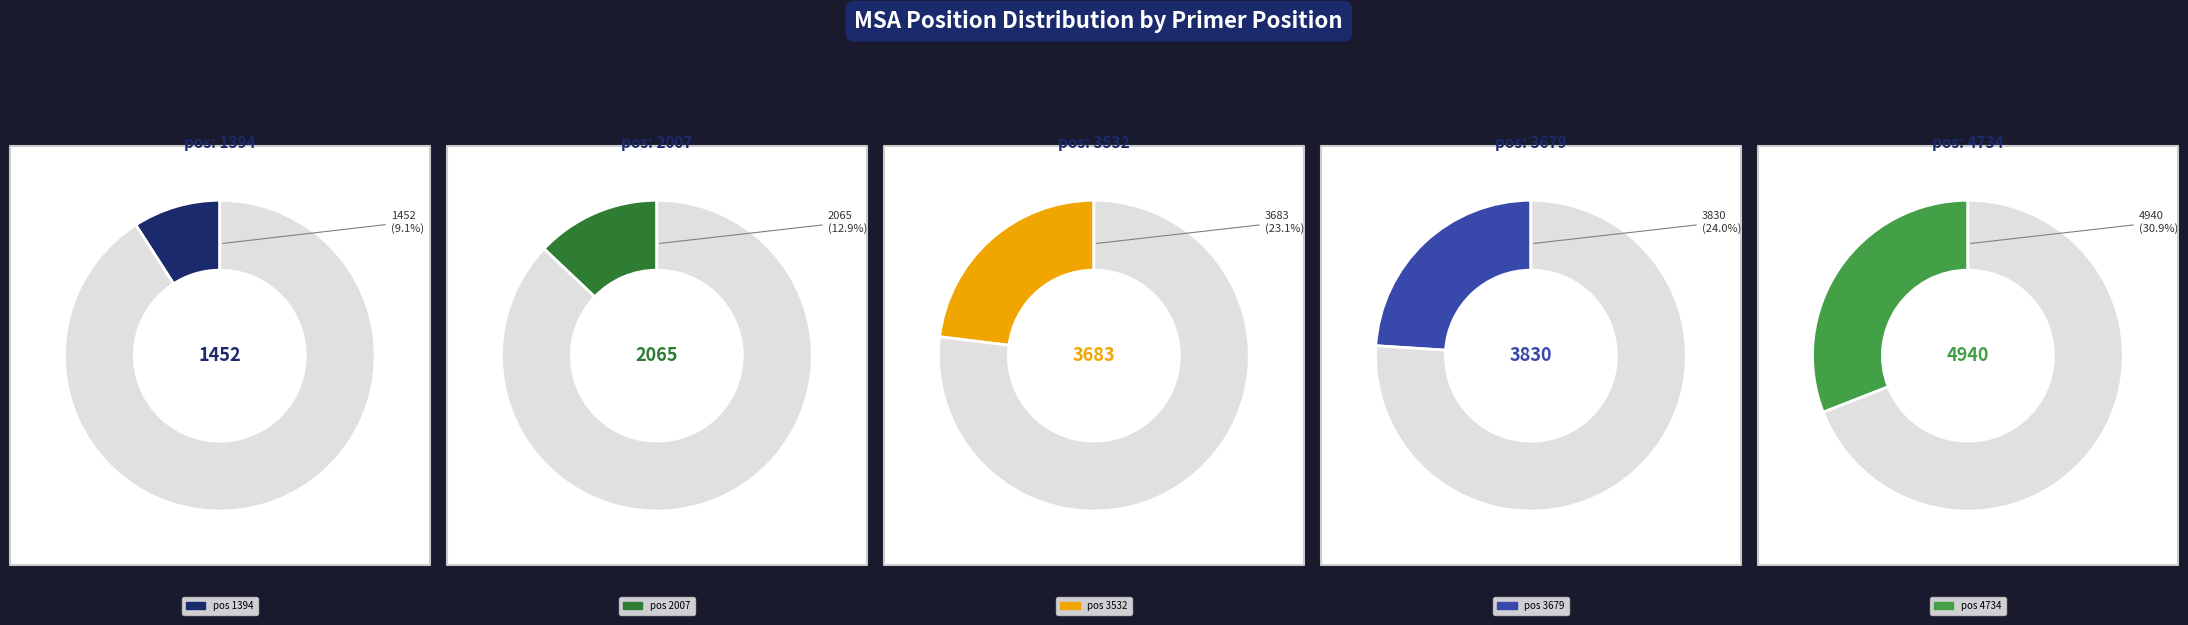

Is the sum of 1394 and 3532 greater than half?

No